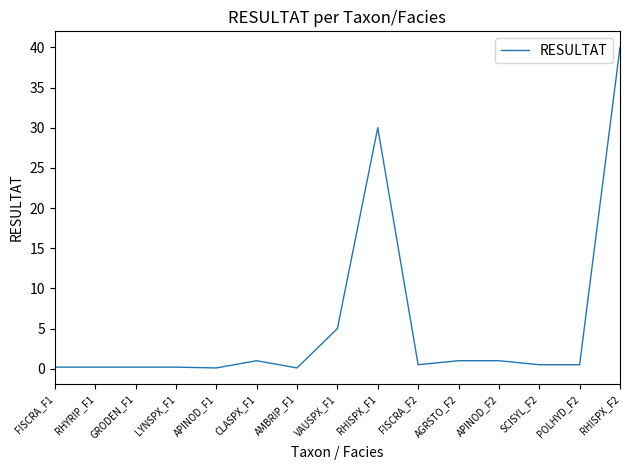

Which label corresponds to the largest value in the chart?

RHISPX_F2